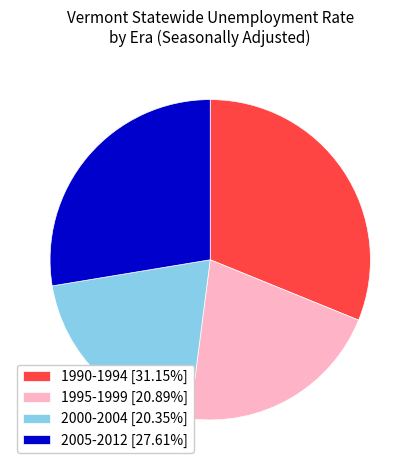

What is the ratio of the value at 1990-1994 [31.15%] to the value at 2005-2012 [27.61%]?

1.1